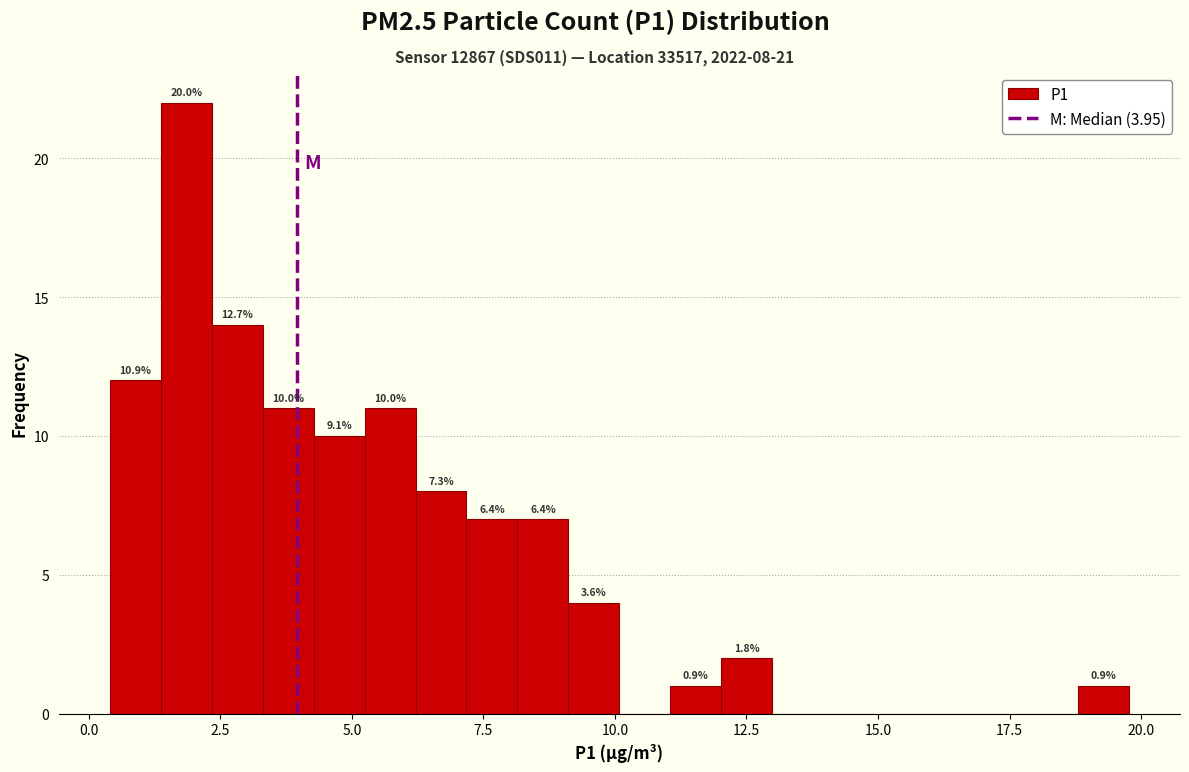

Read against the x-axis, roughly where is the centre of the tallest bar?

2.0